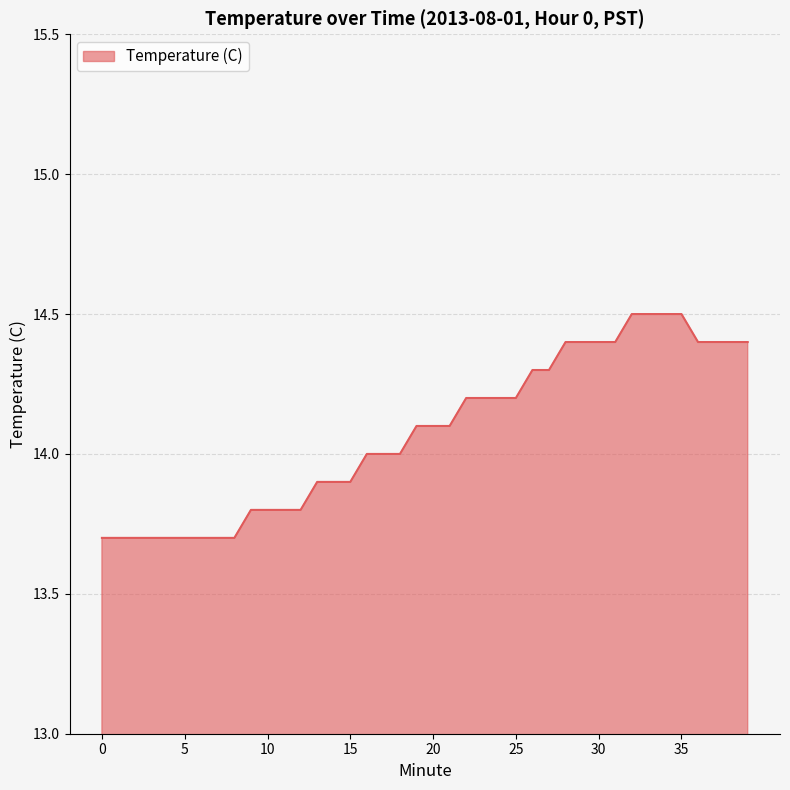

Reading left to right, extract all data points from this chart.

13.7	13.7	13.7	13.7	13.7	13.7	13.7	13.7	13.7	13.8	13.8	13.8	13.8	13.9	13.9	13.9	14.0	14.0	14.0	14.1	14.1	14.1	14.2	14.2	14.2	14.2	14.3	14.3	14.4	14.4	14.4	14.4	14.5	14.5	14.5	14.5	14.4	14.4	14.4	14.4